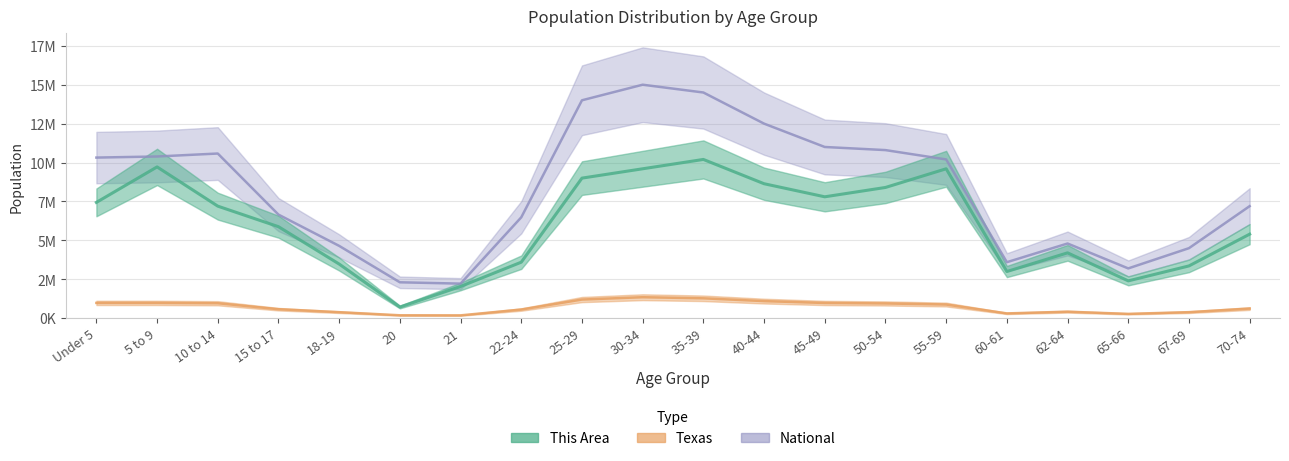

How many distinct data groups are displayed?

3